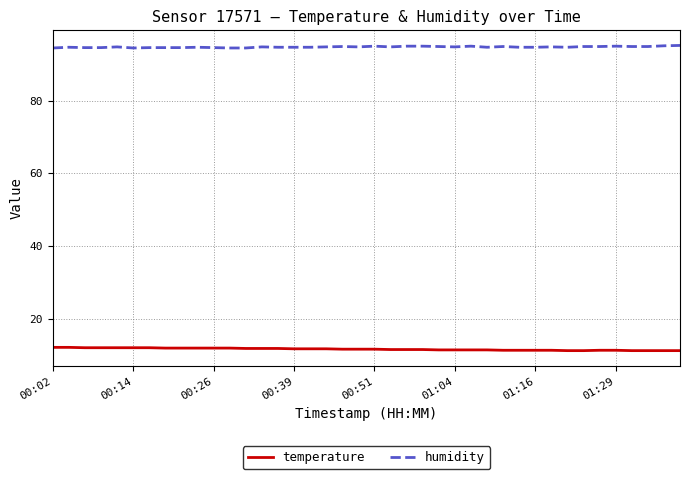

True or false: humidity and temperature intersect in this chart.

False